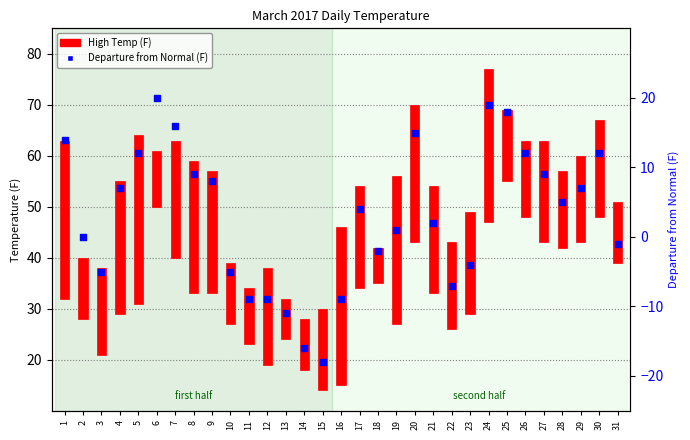

At which category is the sum across all series the highest?

24